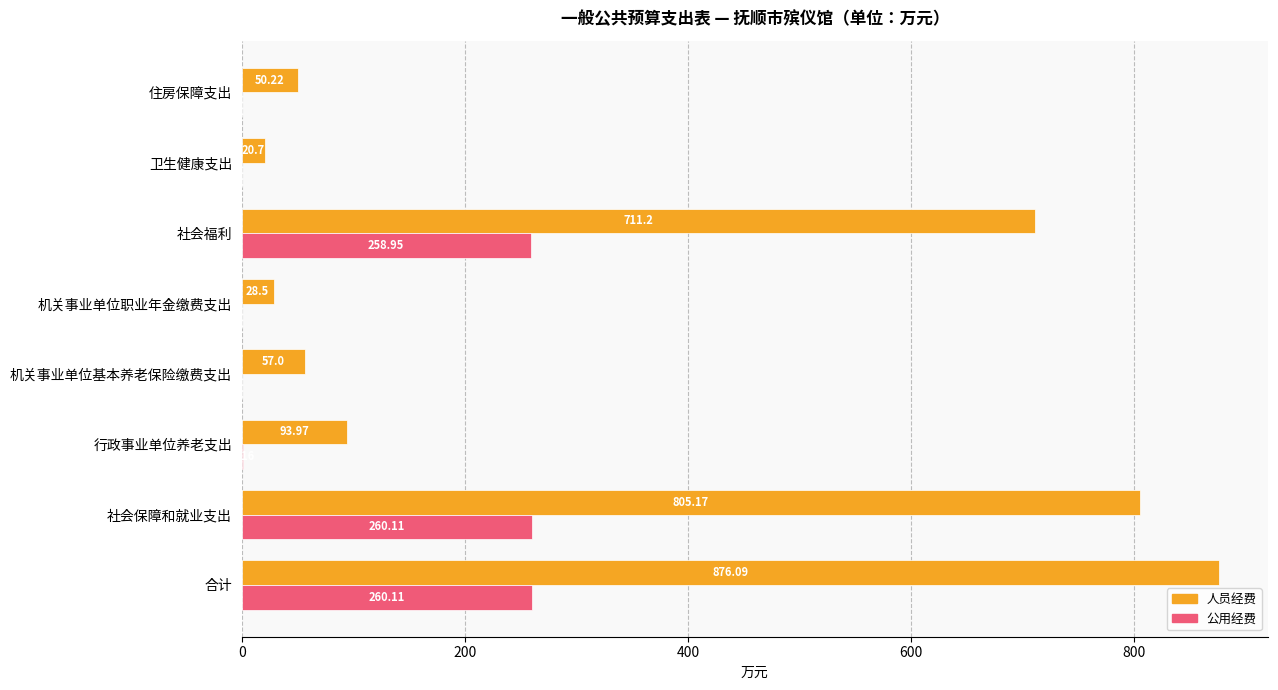

At which category is the sum across all series the highest?

合计